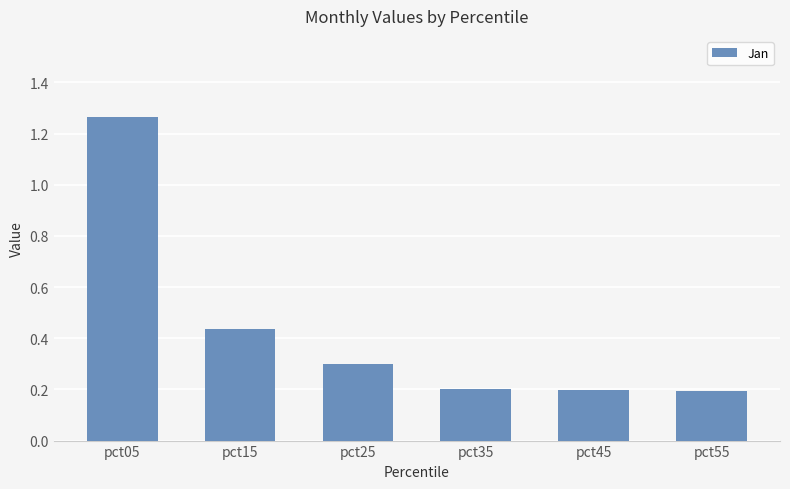

What is the difference between the maximum and minimum values?

1.1